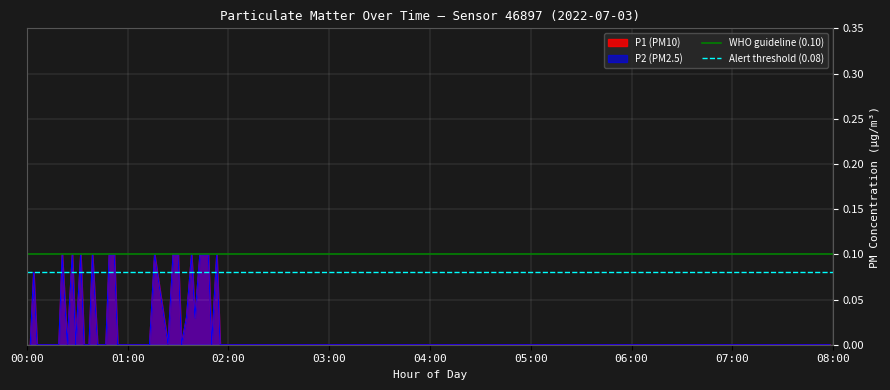

Where is WHO guideline (0.10) nearest to the value 0?

00:00